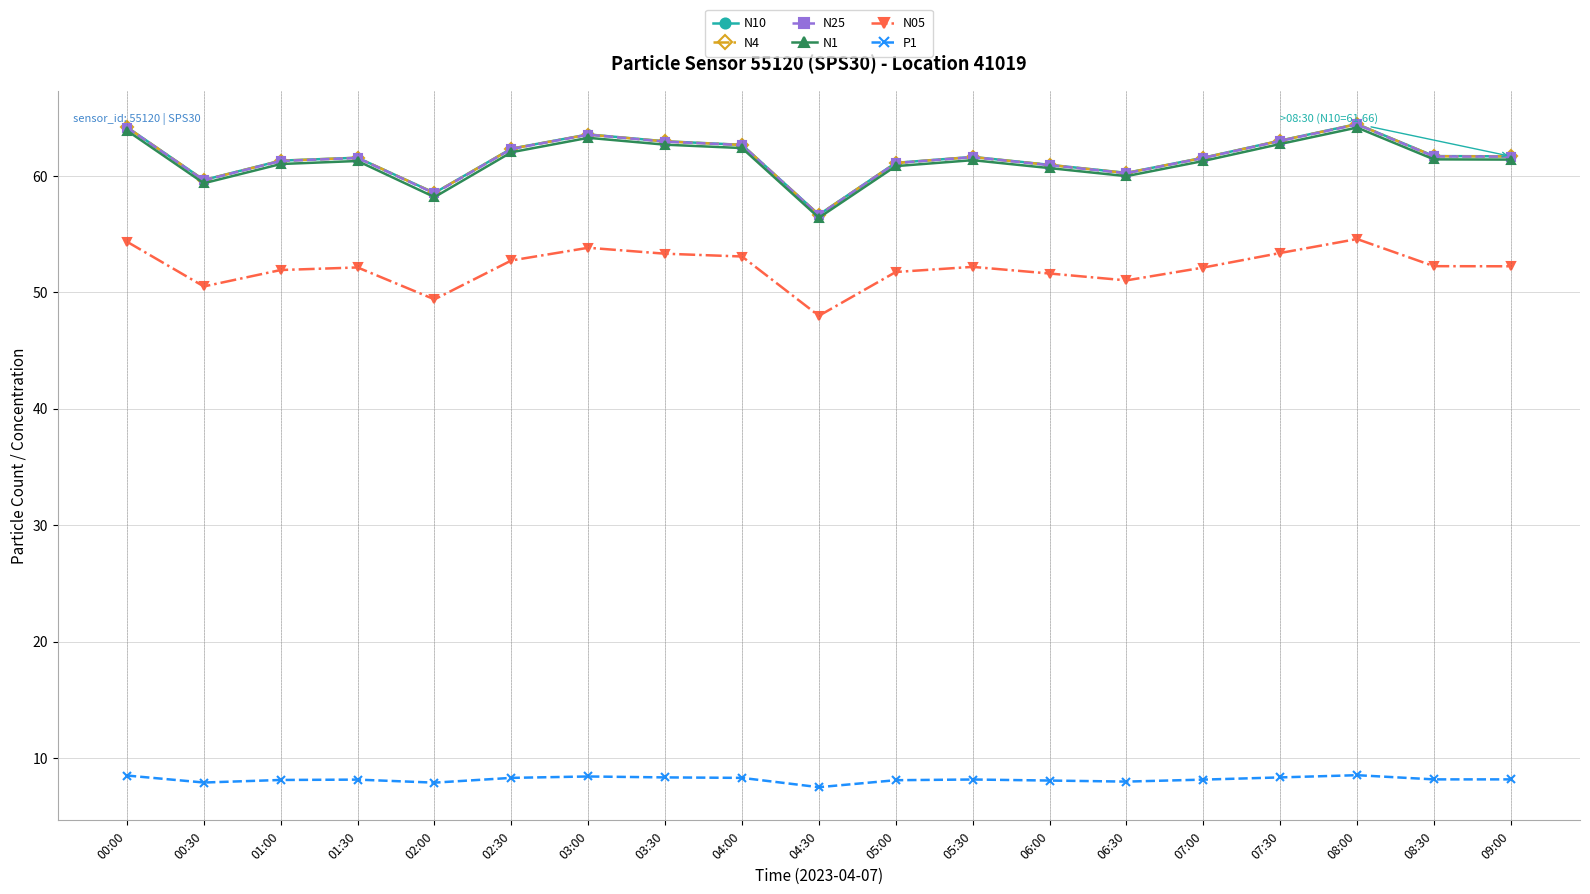

What is the spread (max minus min) of values at 08:30?

53.5